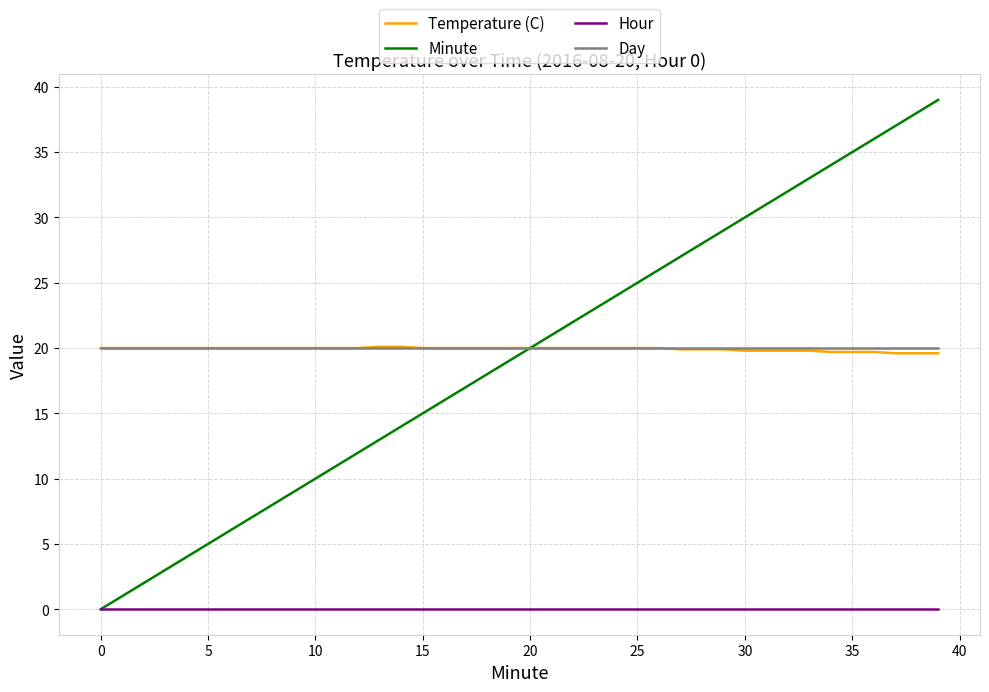

Which series has the largest range (max minus min)?

Minute